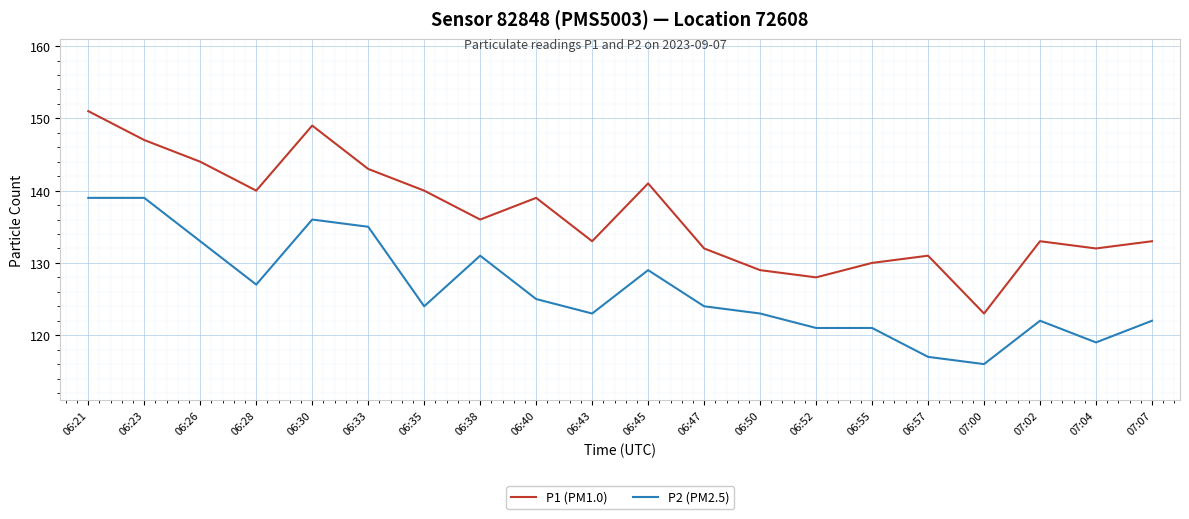

Which series has the widest spread of values?

P1 (PM1.0)